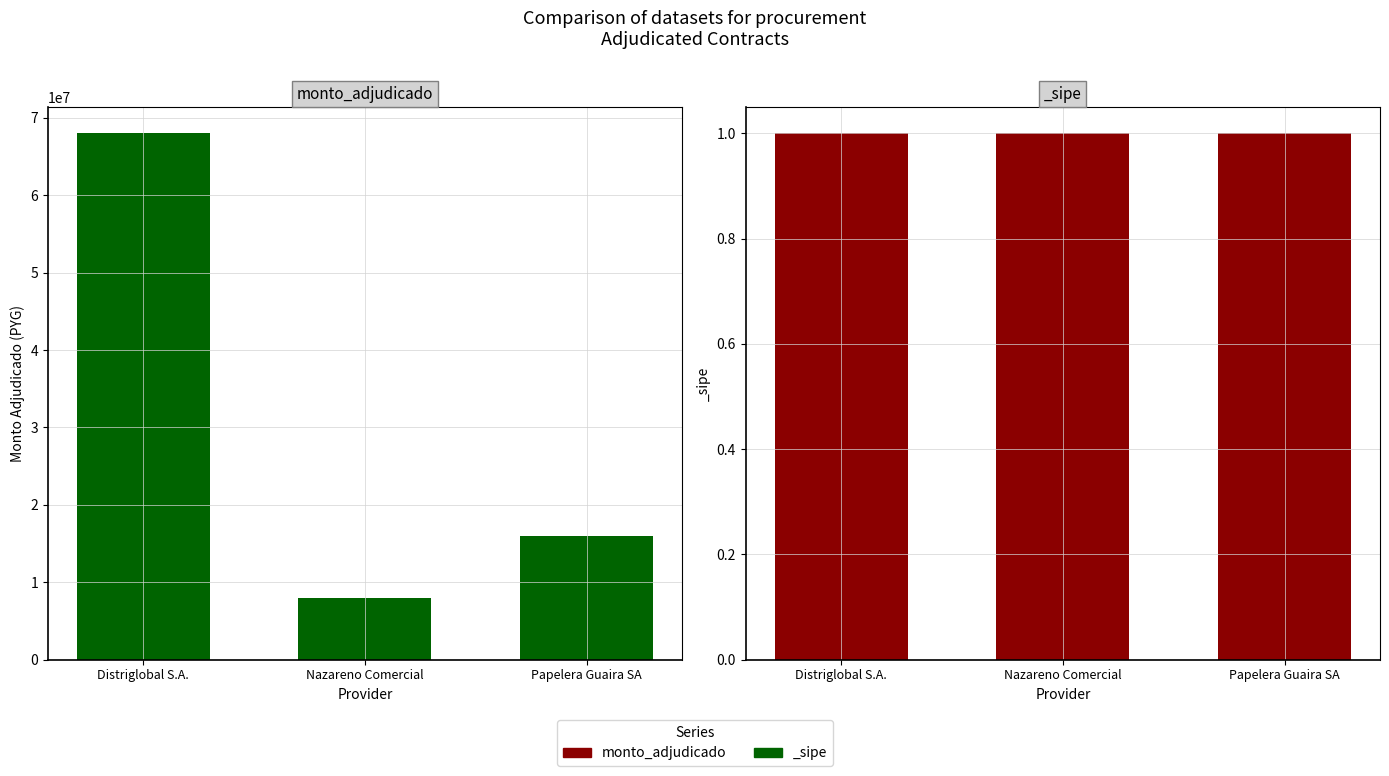

What is the difference between the maximum and minimum values?

60000000